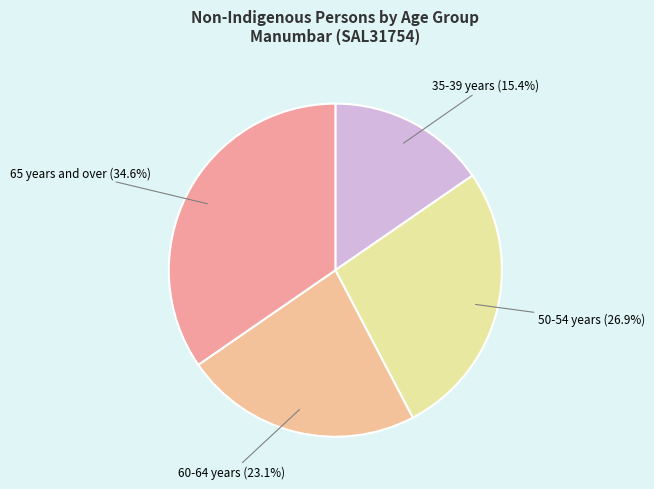

How many slices are in this pie chart?

4